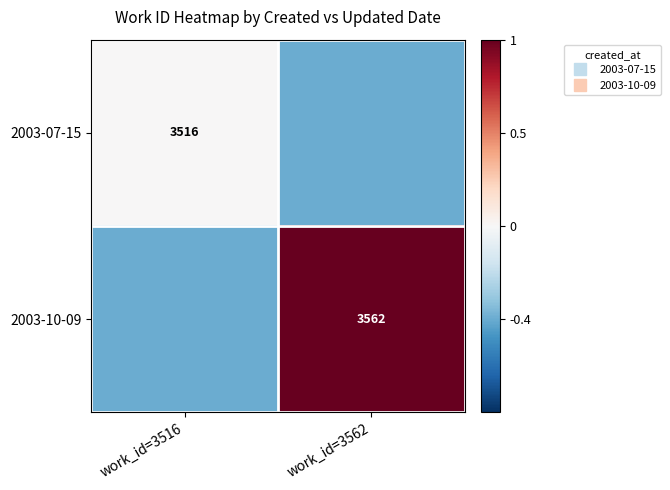

How many 2003-10-09 values are between 0 and 1?

1